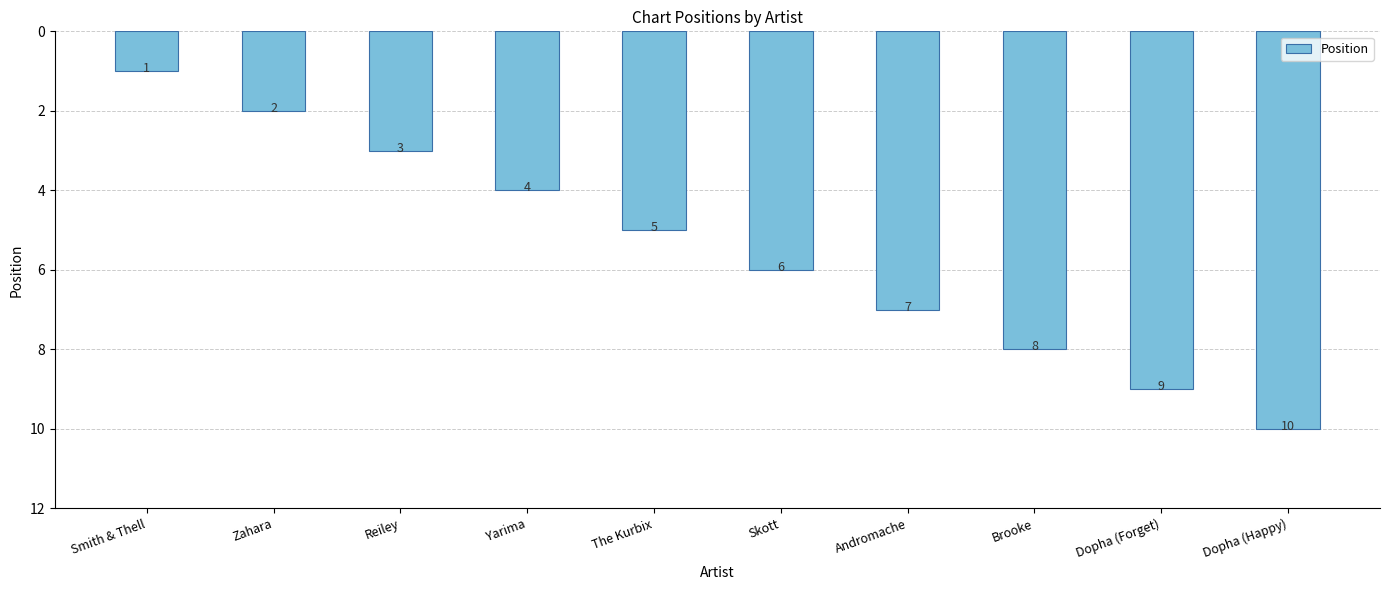

The chart shows a value of 5 at The Kurbix. True or false?

True